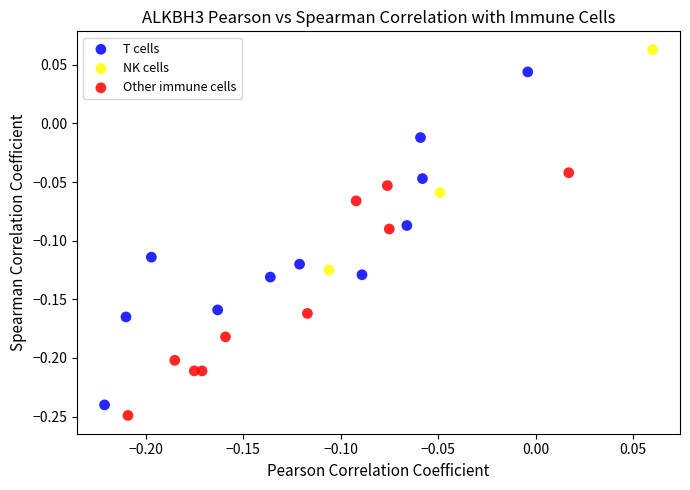

Which series contains the highest Y value?

NK cells